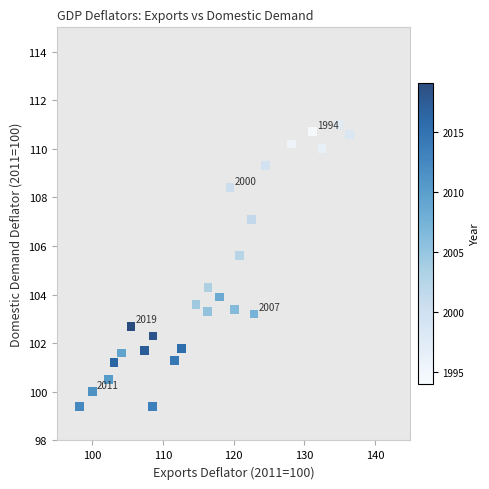

What is the range of X values (max minus min)?

38.2